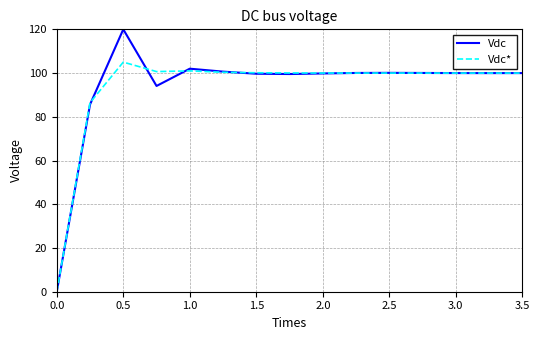

How many lines are shown in the chart?

2